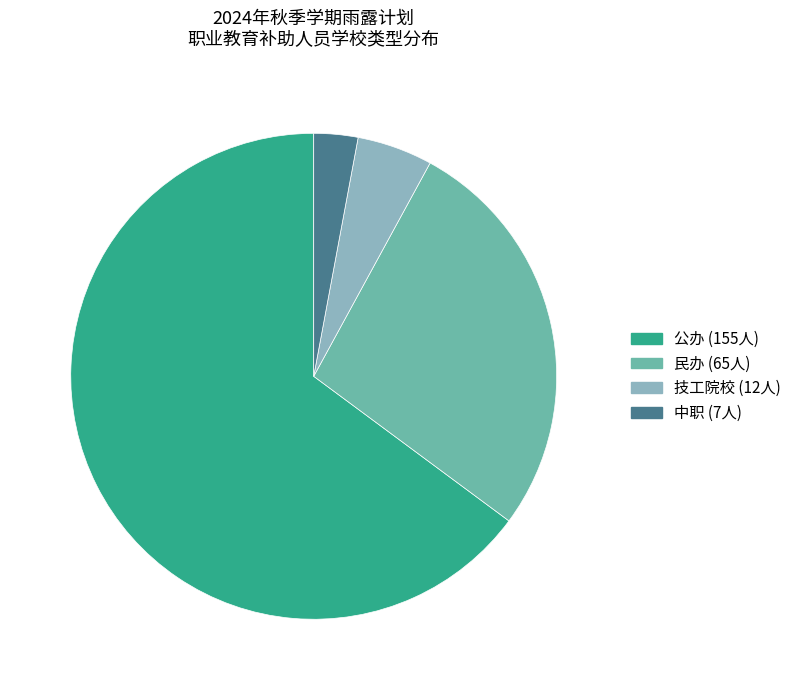

Is there any slice that represents more than half of the pie?

Yes